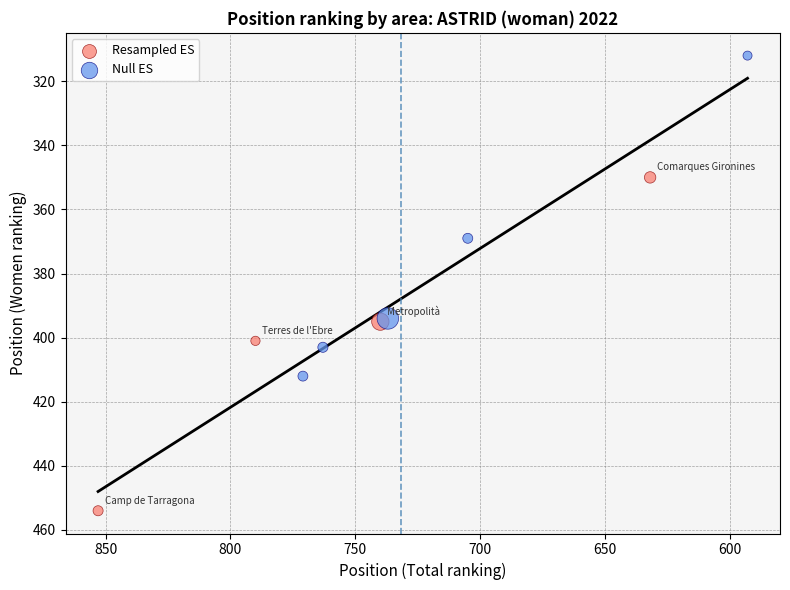

Which series contains the lowest Y value?

Null ES